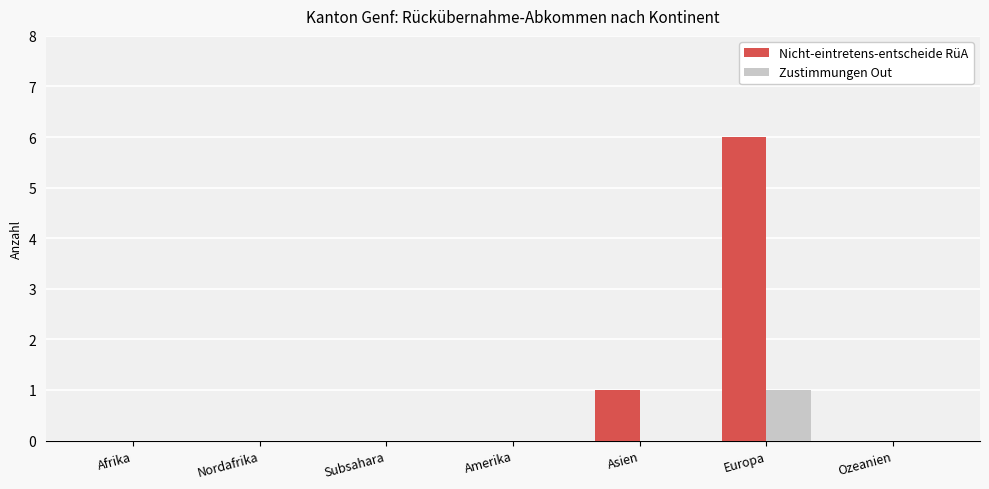

Which category has the highest value across all series?

Europa